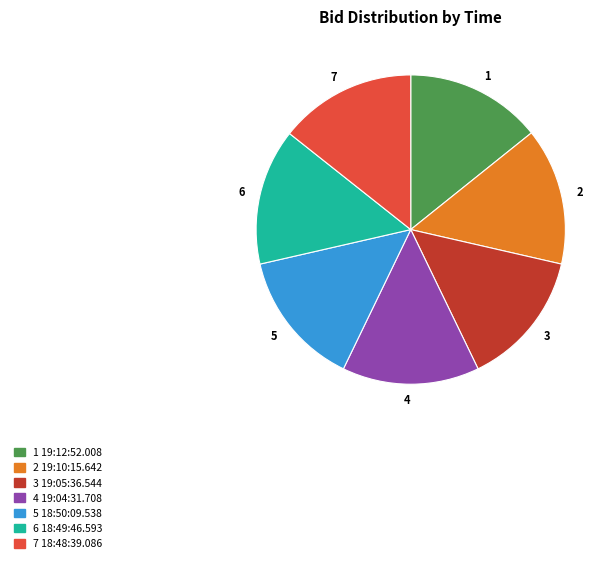

How many slices are in this pie chart?

7